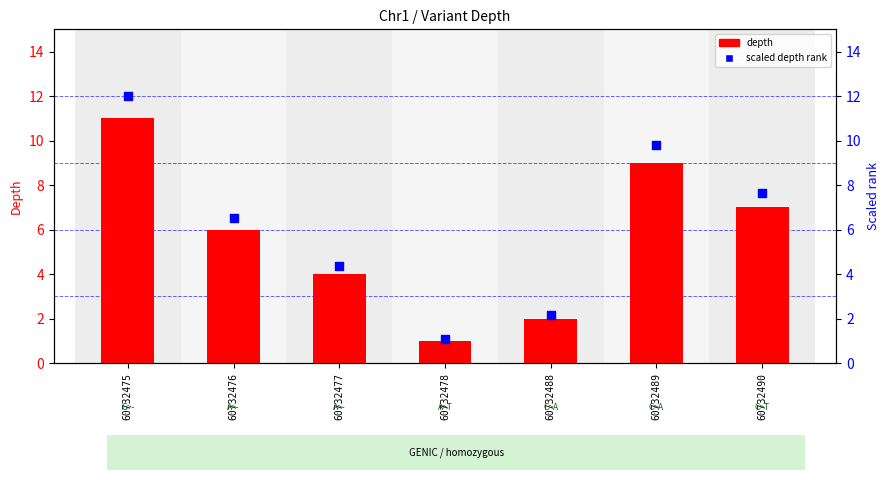

At how many categories does at least one series exceed 8?

2